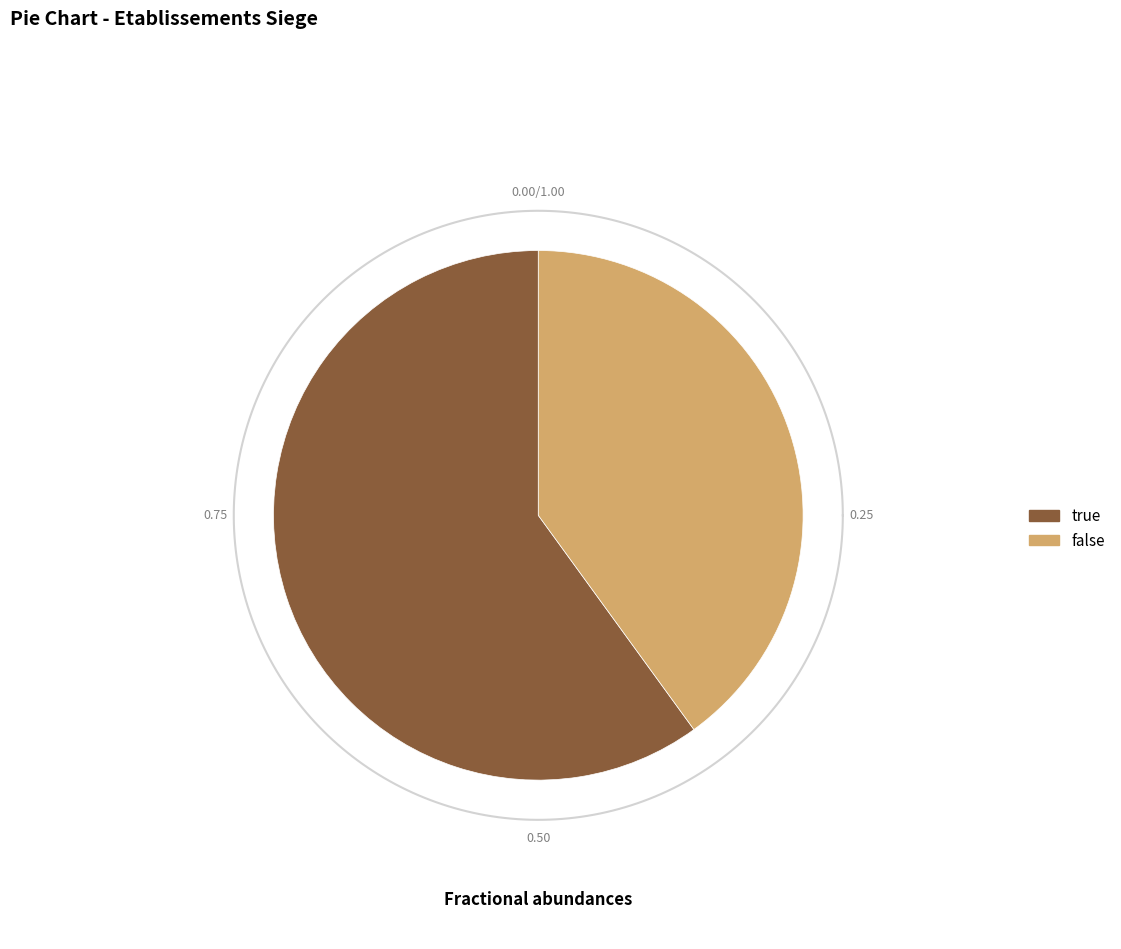

Which has a higher value, false or true?

true